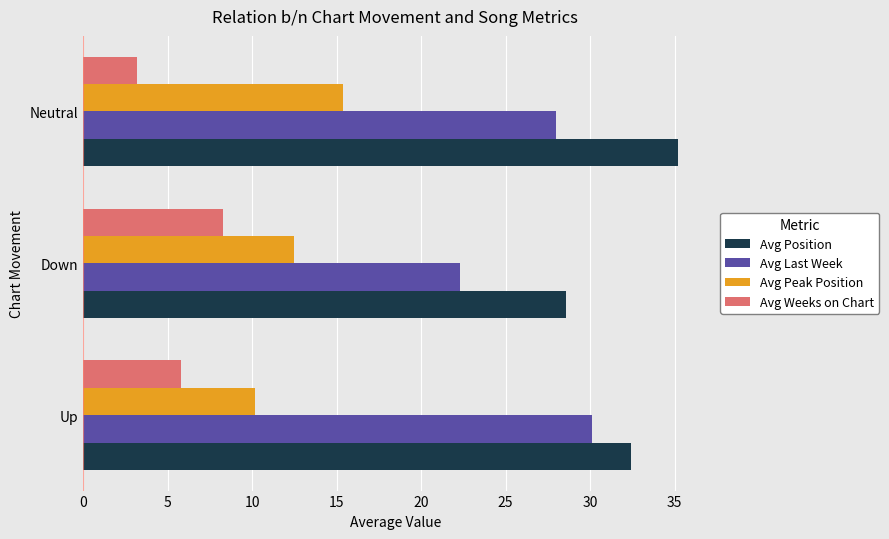

What is the average value of the Avg Weeks on Chart series?

5.8